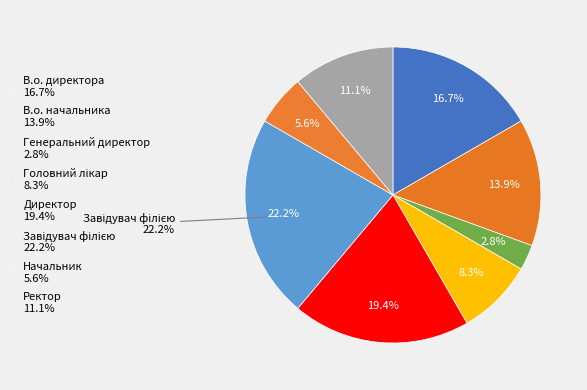

Count the number of slices in the pie.

8